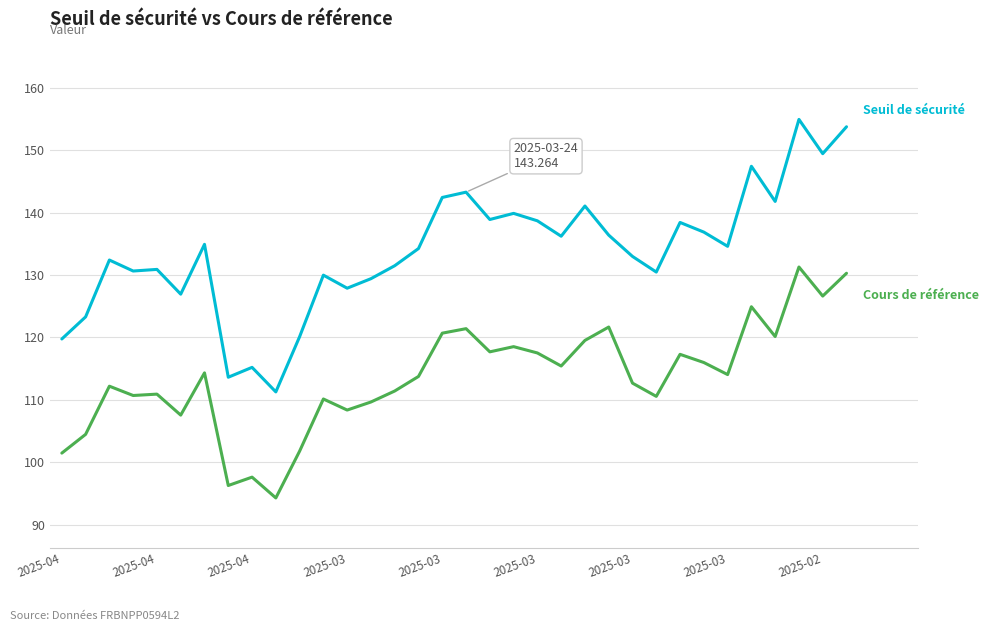

What is the maximum value shown in the chart?

154.9